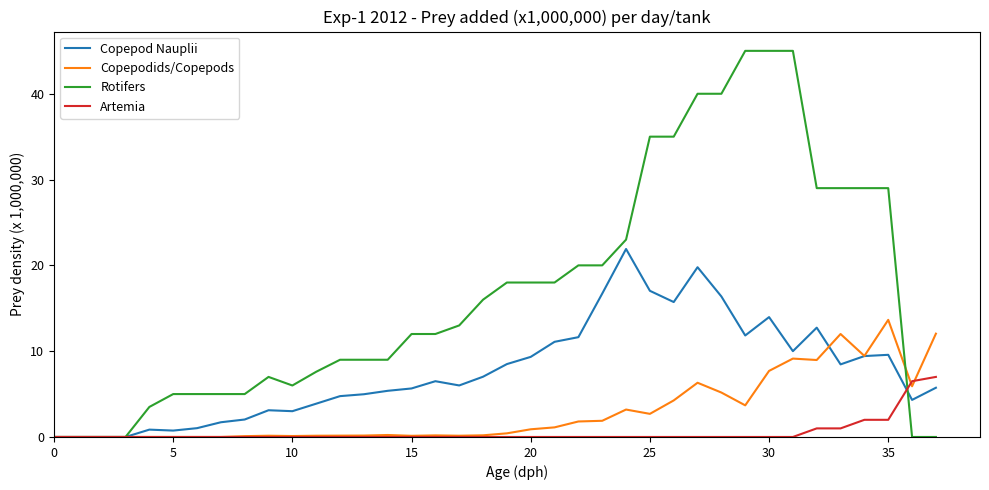

List the series in order of their peak value, highest first.

Rotifers, Copepod Nauplii, Copepodids/Copepods, Artemia